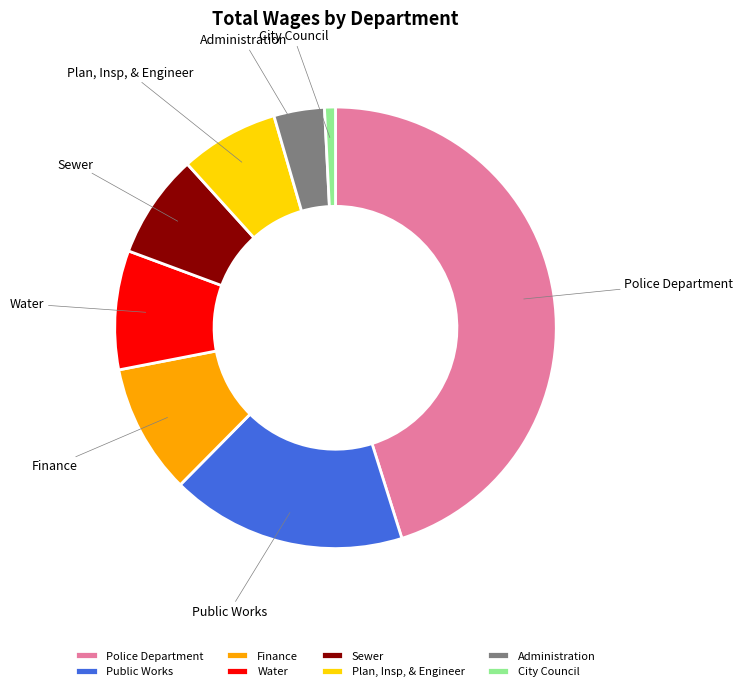

Rank the categories by value from highest to lowest.

Police Department, Public Works, Finance, Water, Sewer, Plan, Insp, & Engineer, Administration, City Council